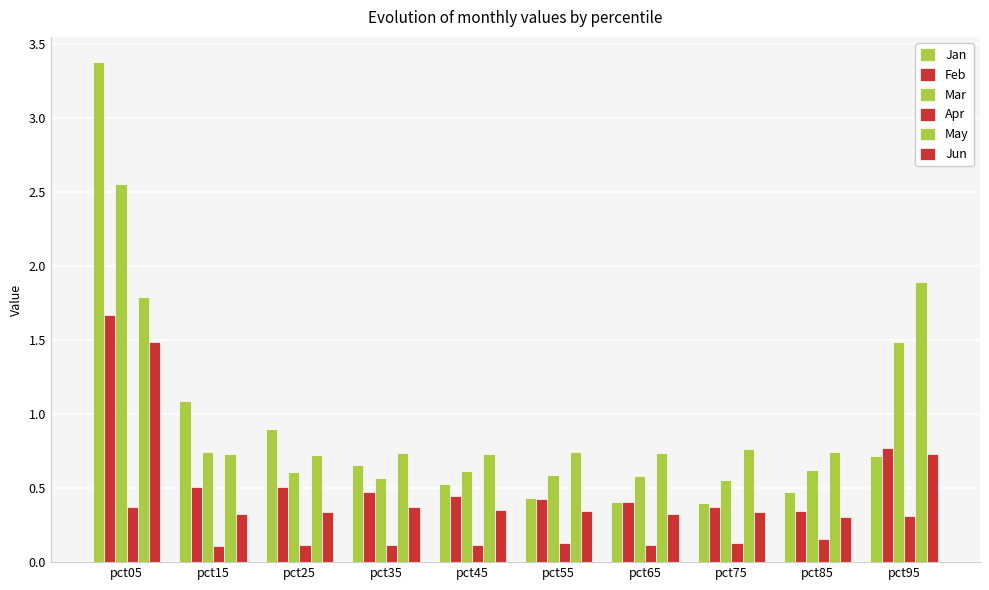

Which category has the lowest value in the May series?

pct25